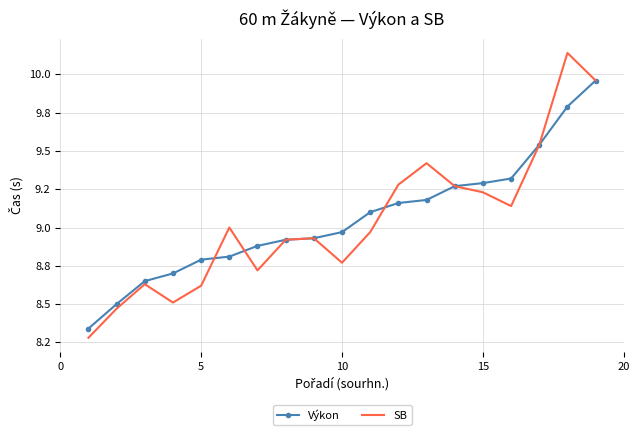

True or false: Výkon has more than 2 points higher than both neighbors.

False